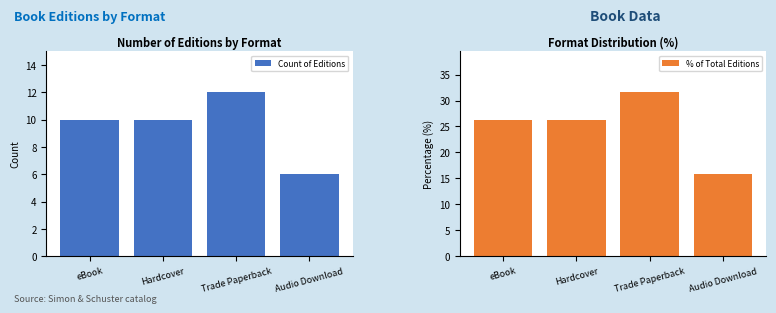

How many bars are there in each group?

2